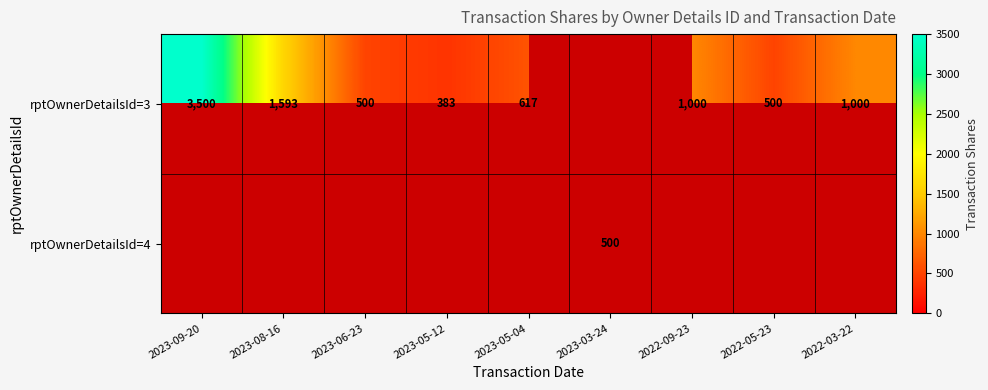

The value of rptOwnerDetailsId=3 at 2023-05-12 is 383. True or false?

True